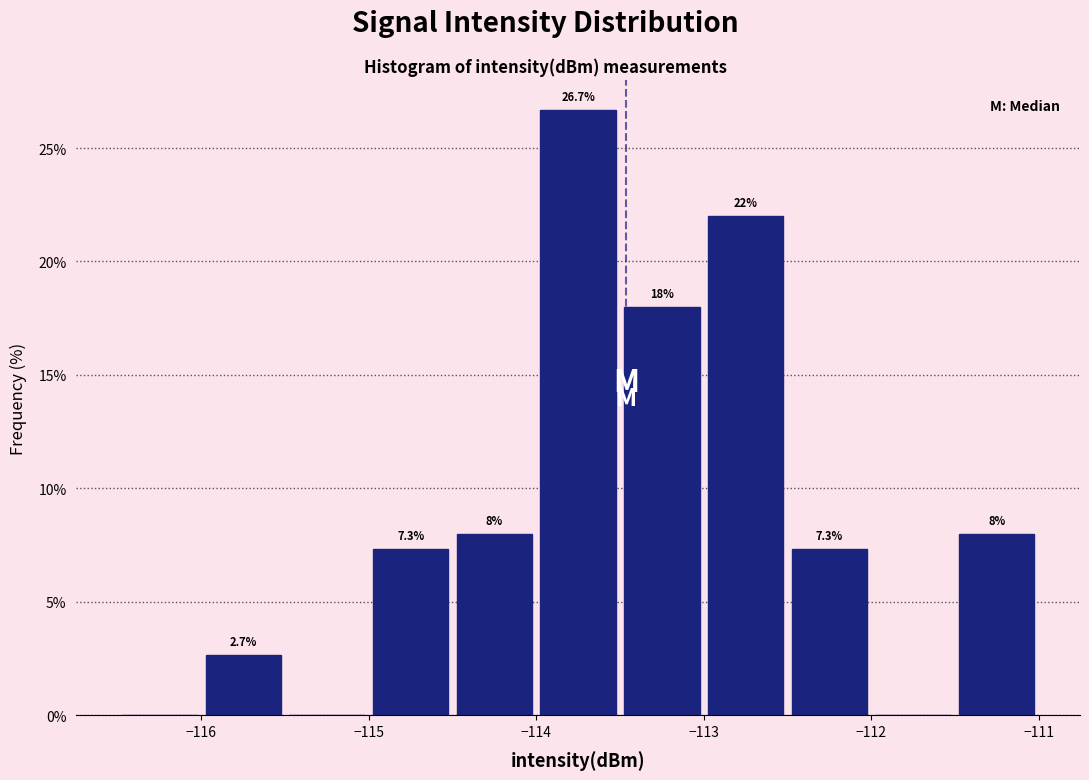

Over which range of the x-axis is the bar tallest?

-114.0 to -113.5